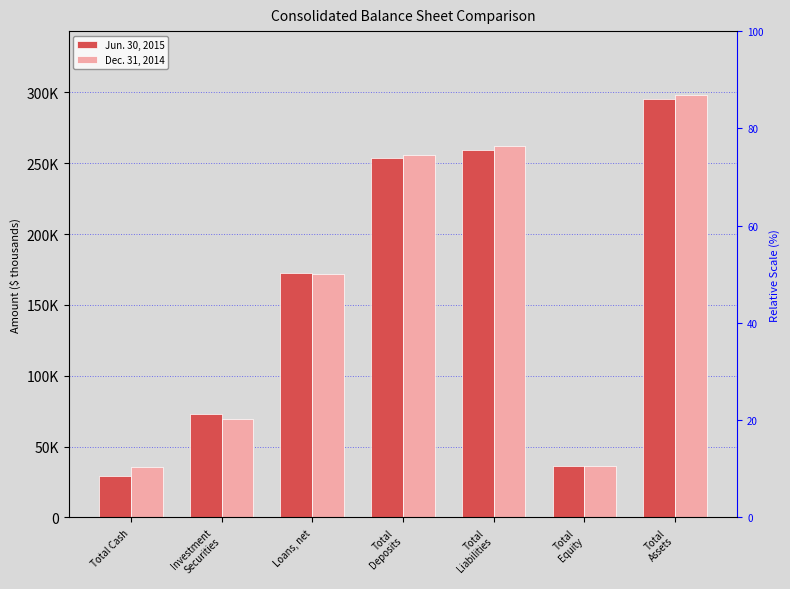

True or false: Dec. 31, 2014 has a value of 13786 at Total
Equity.

False